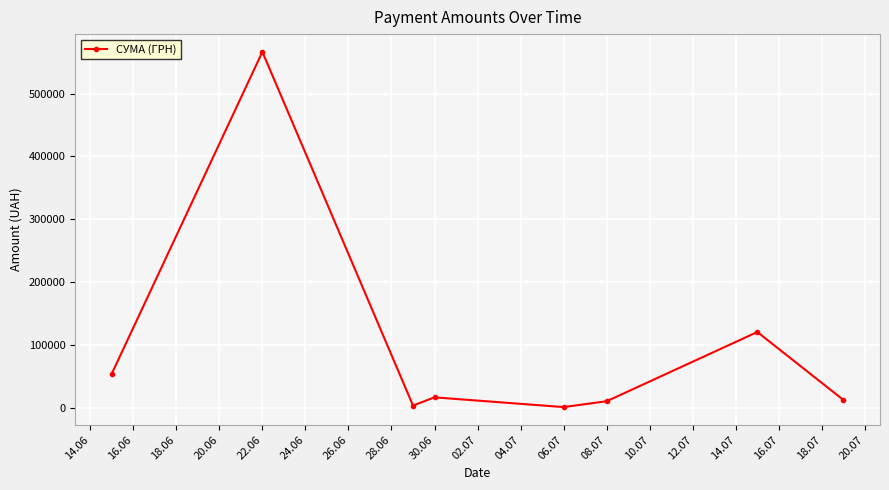

What is the greatest value displayed?

566290.6